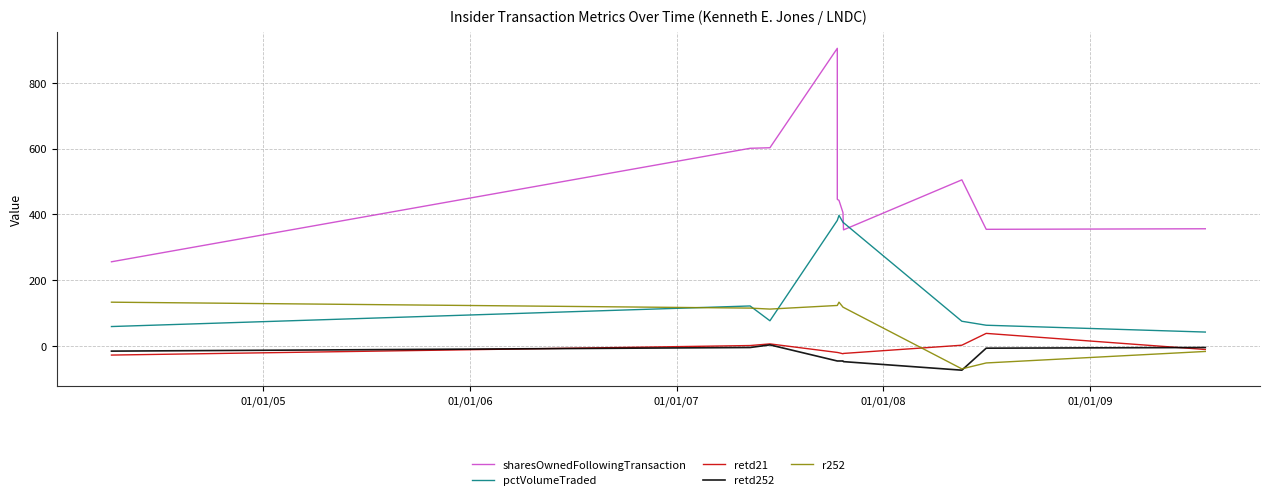

At how many categories does at least one series exceed 569?

3